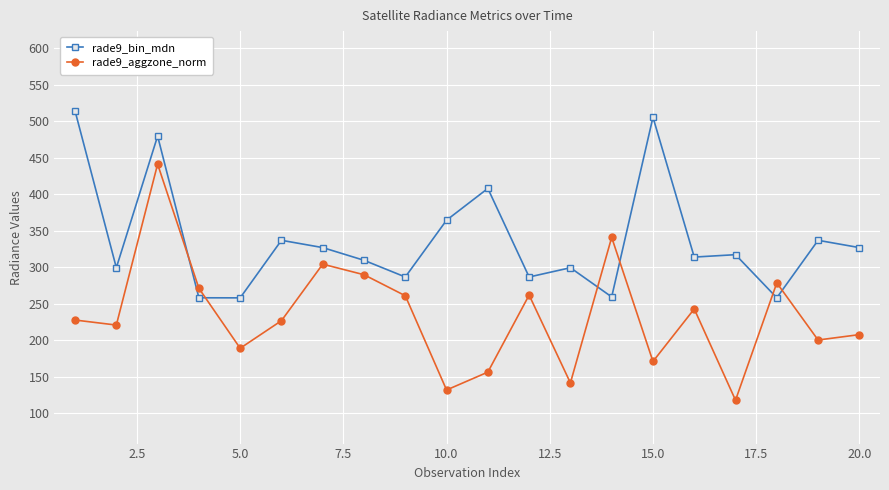

How many lines are shown in the chart?

2